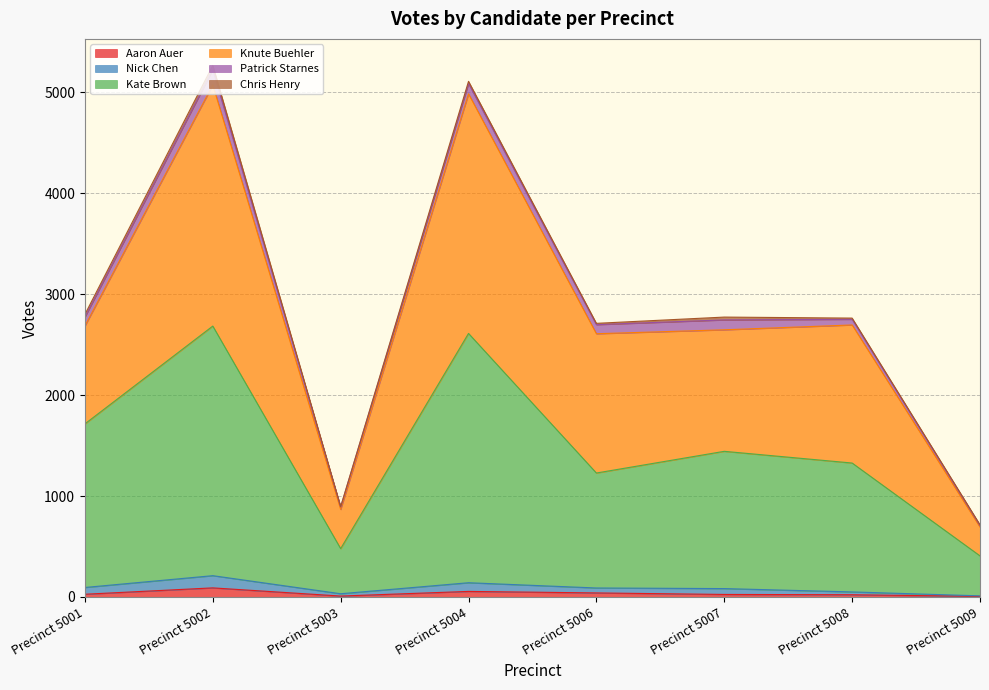

The Aaron Auer series shows 90 at Precinct 5002. True or false?

True